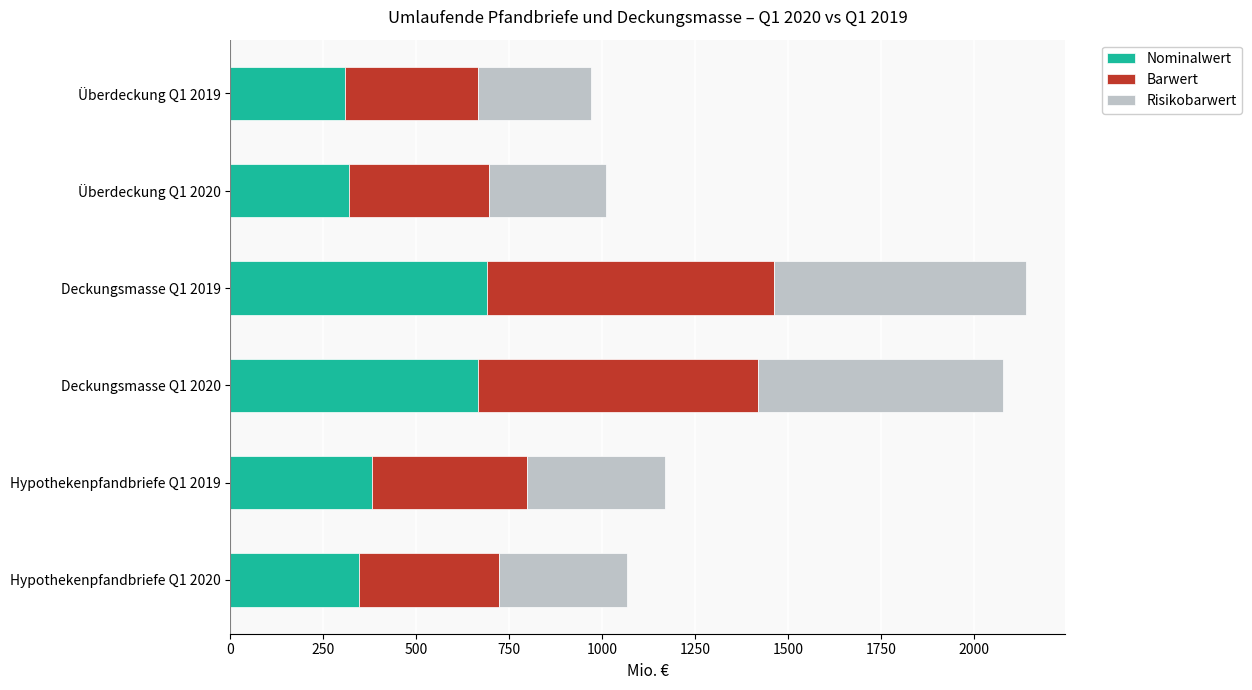

What is the total value across all series at Deckungsmasse Q1 2020?

2076.7